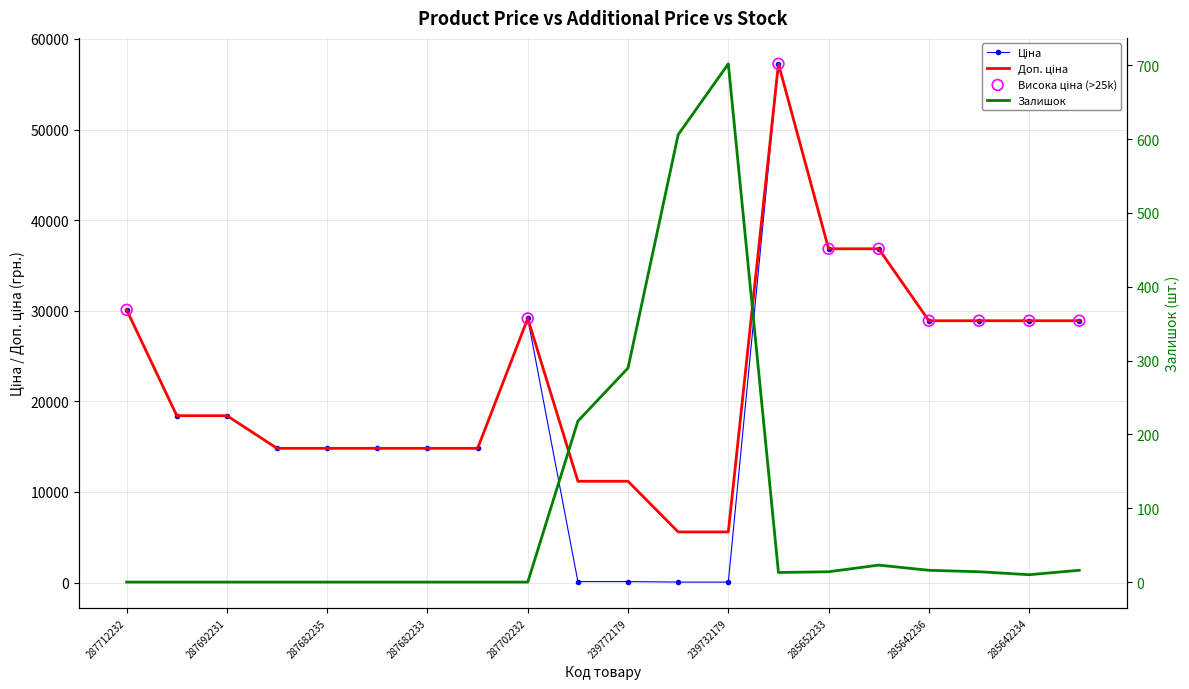

Which series reaches the minimum Y coordinate?

Залишок